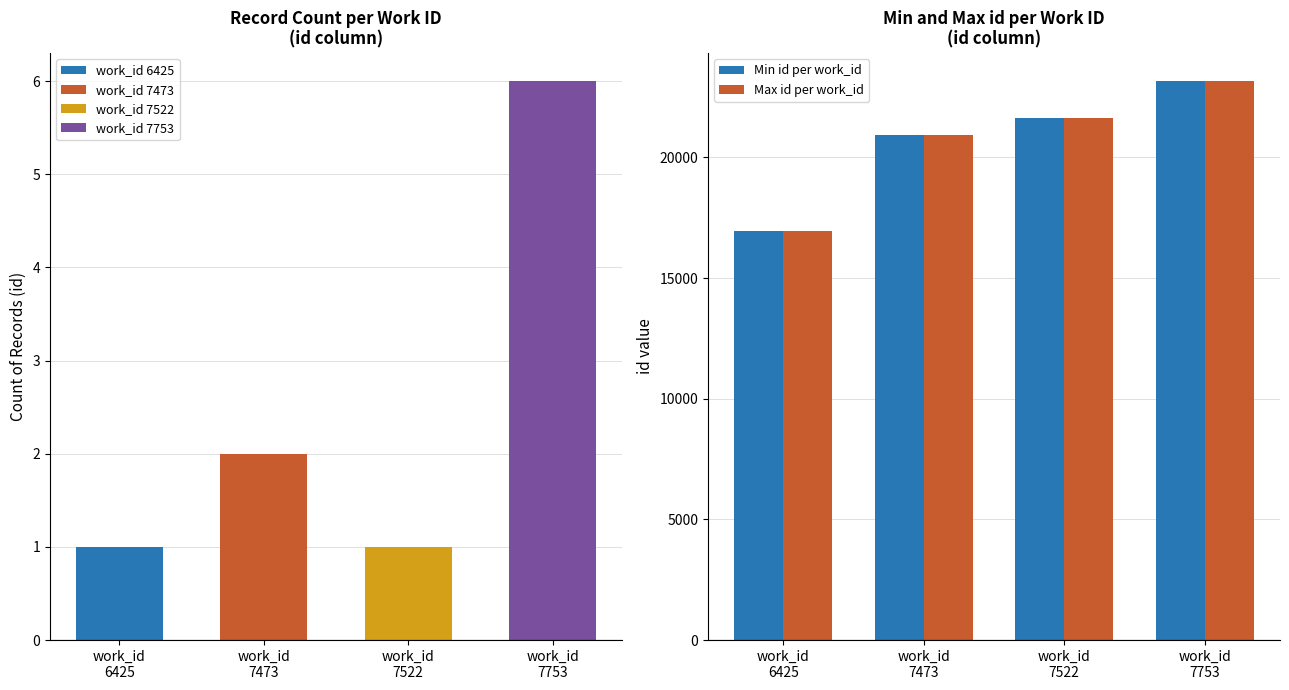

What is the value of the Min id per work_id bar at the 4th from the left?

23153